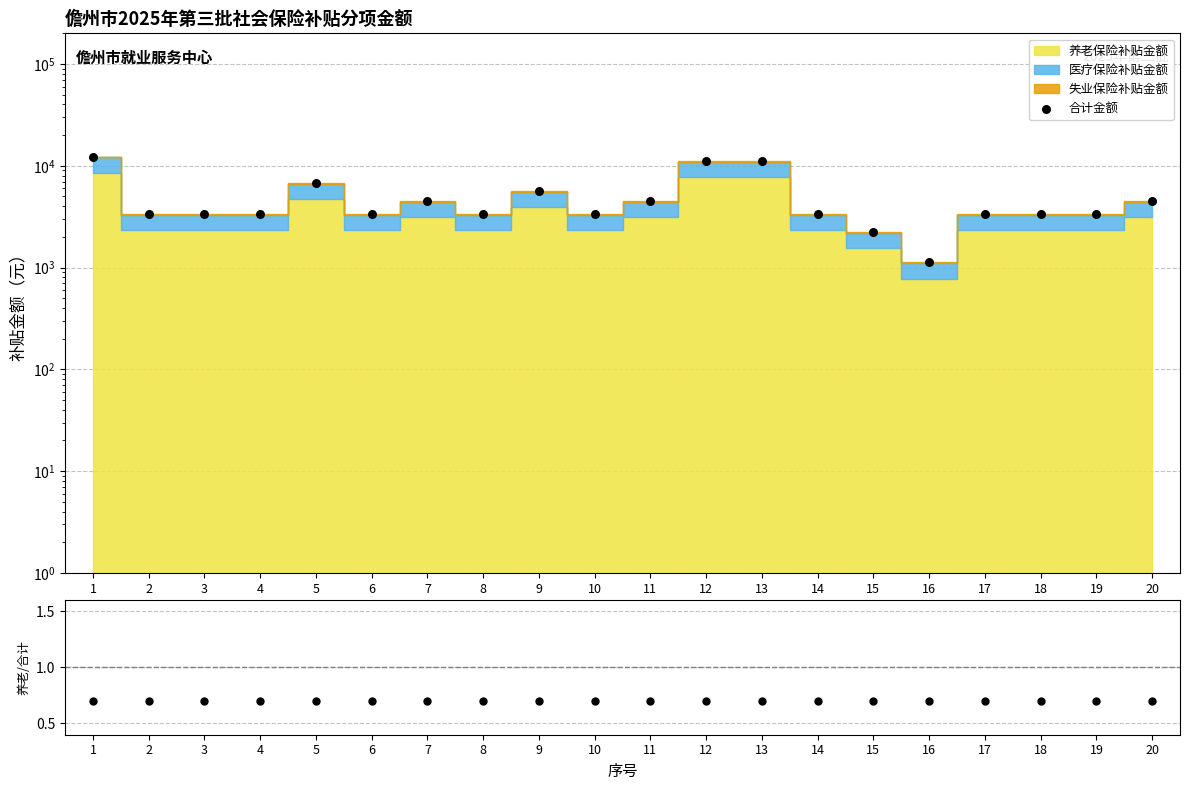

Is the value of 养老/合计 at 5 greater than the value of 合计金额 at 12?

No